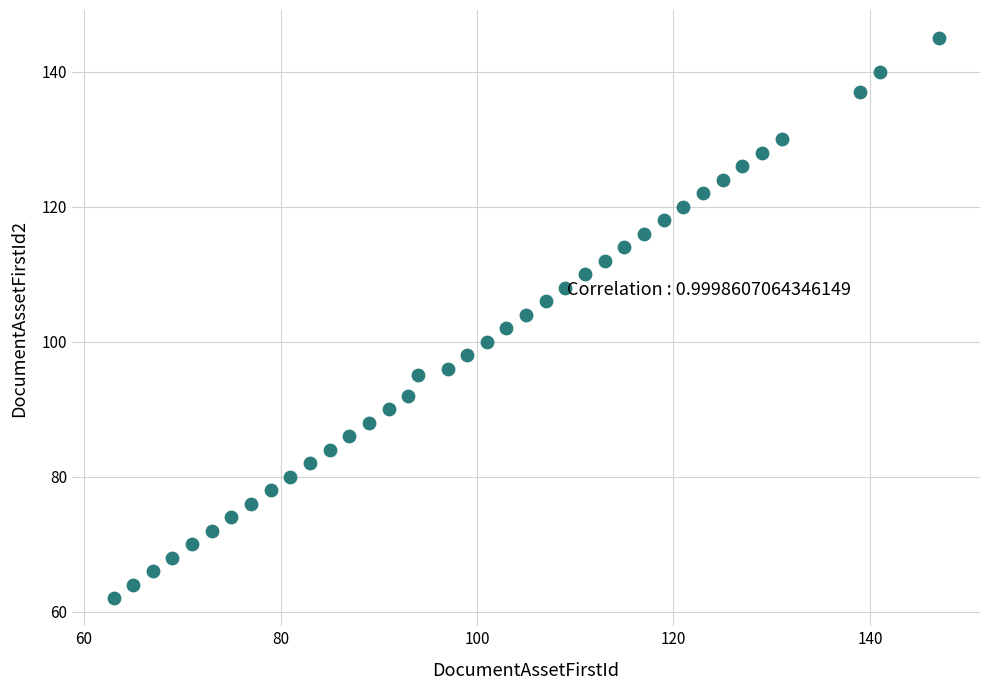

What is the range of Y values (max minus min)?

83